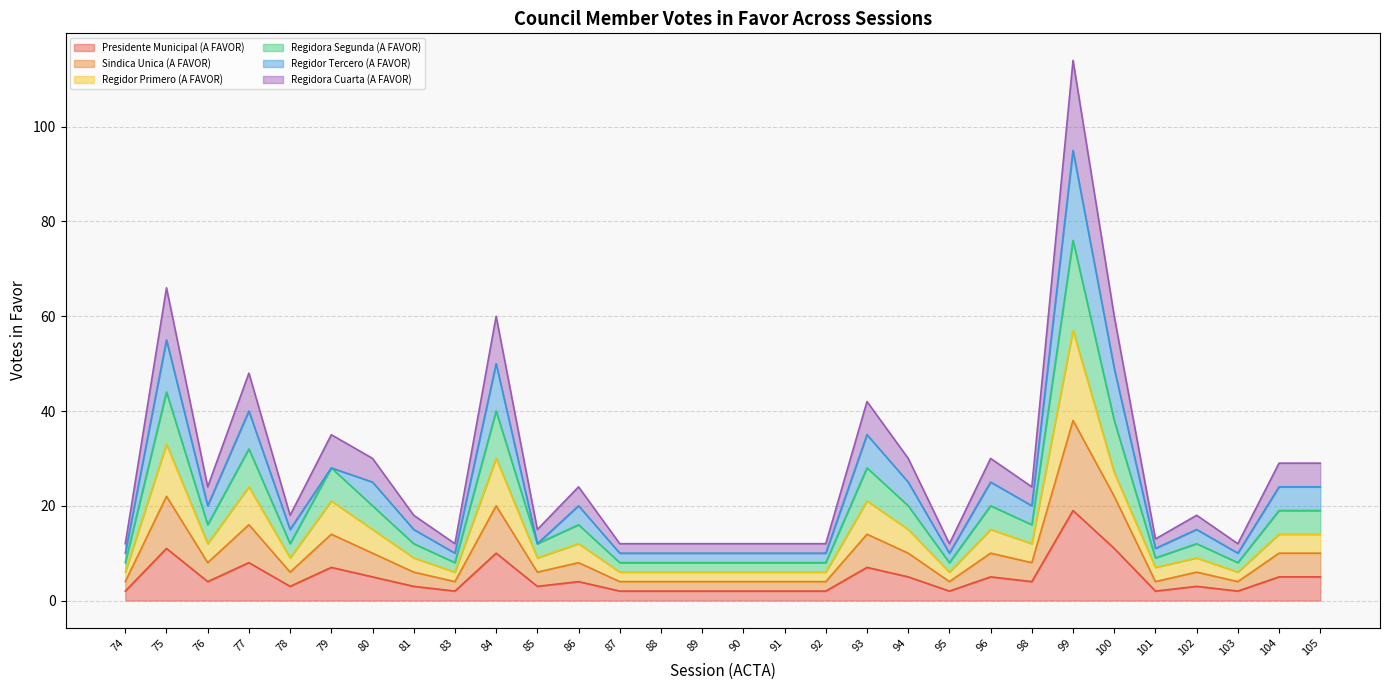

What is the value of the Presidente Municipal (A FAVOR) point at the 14th from the left?

2